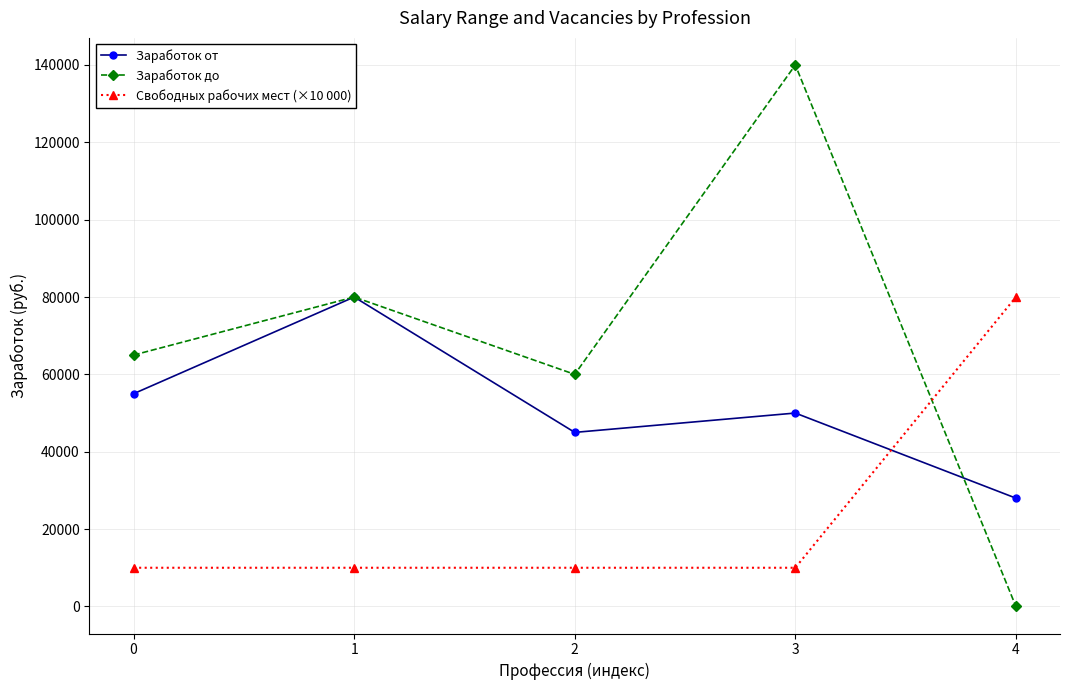

What are all the series names shown in the legend?

Заработок от, Заработок до, Свободных рабочих мест (×10 000)